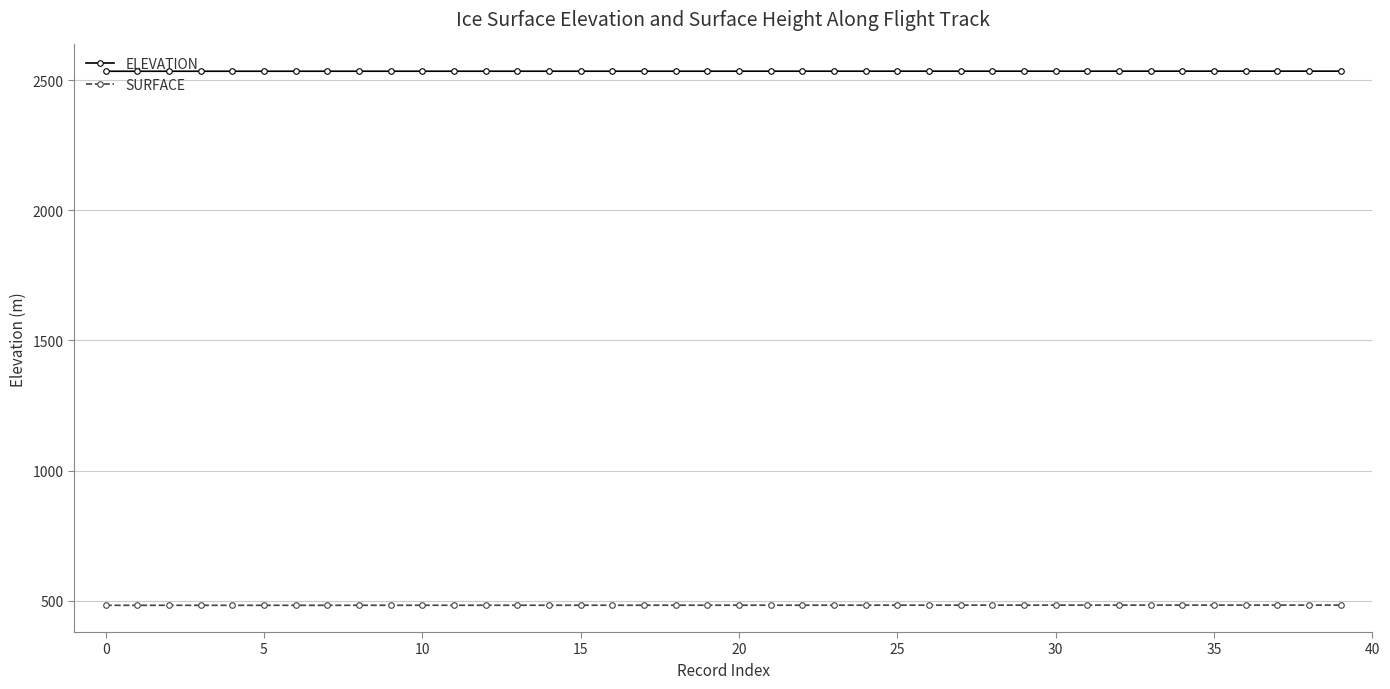

What is the greatest value displayed?

2534.0